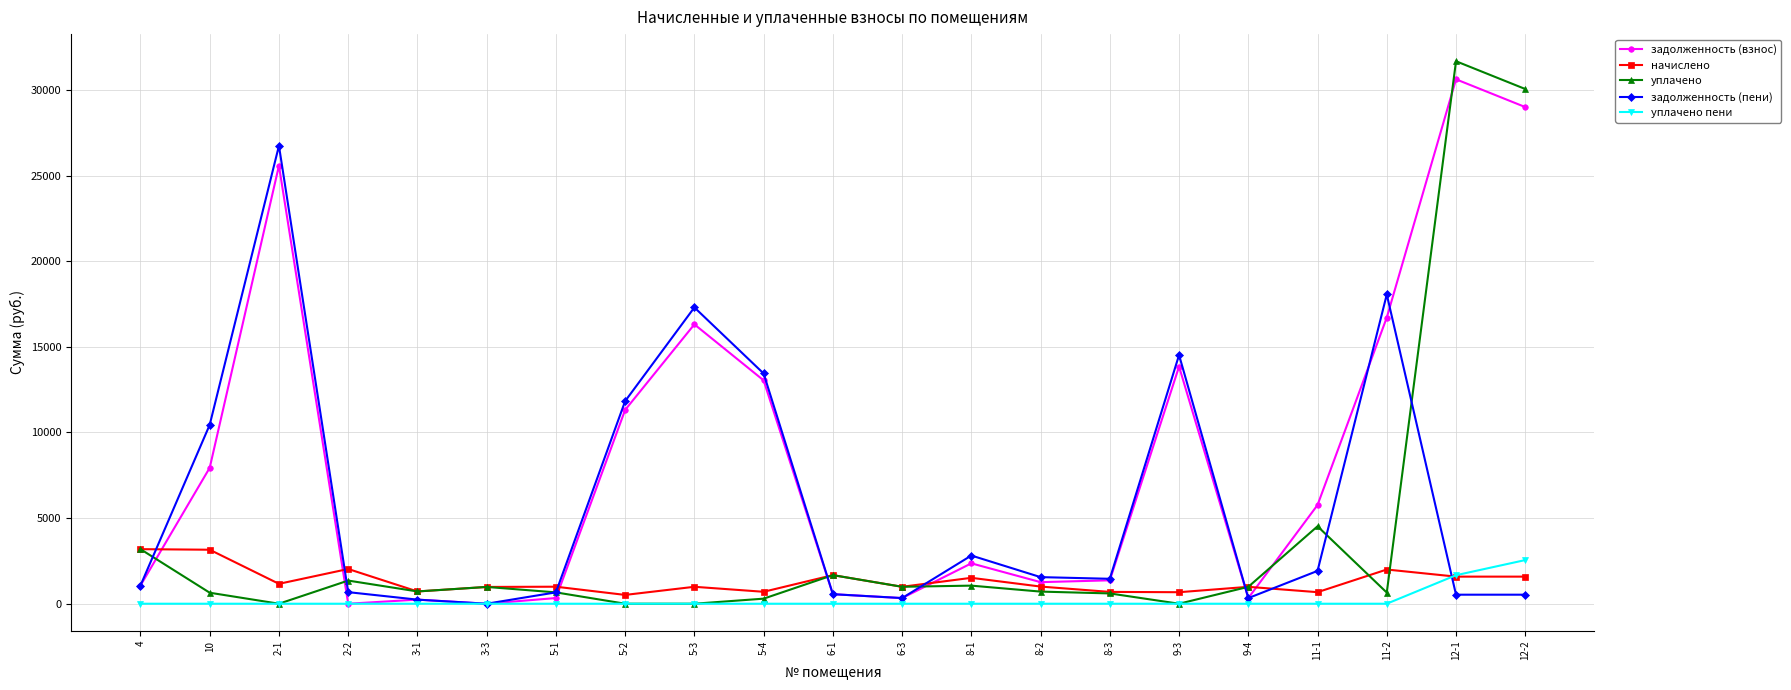

Which series has the largest range (max minus min)?

уплачено